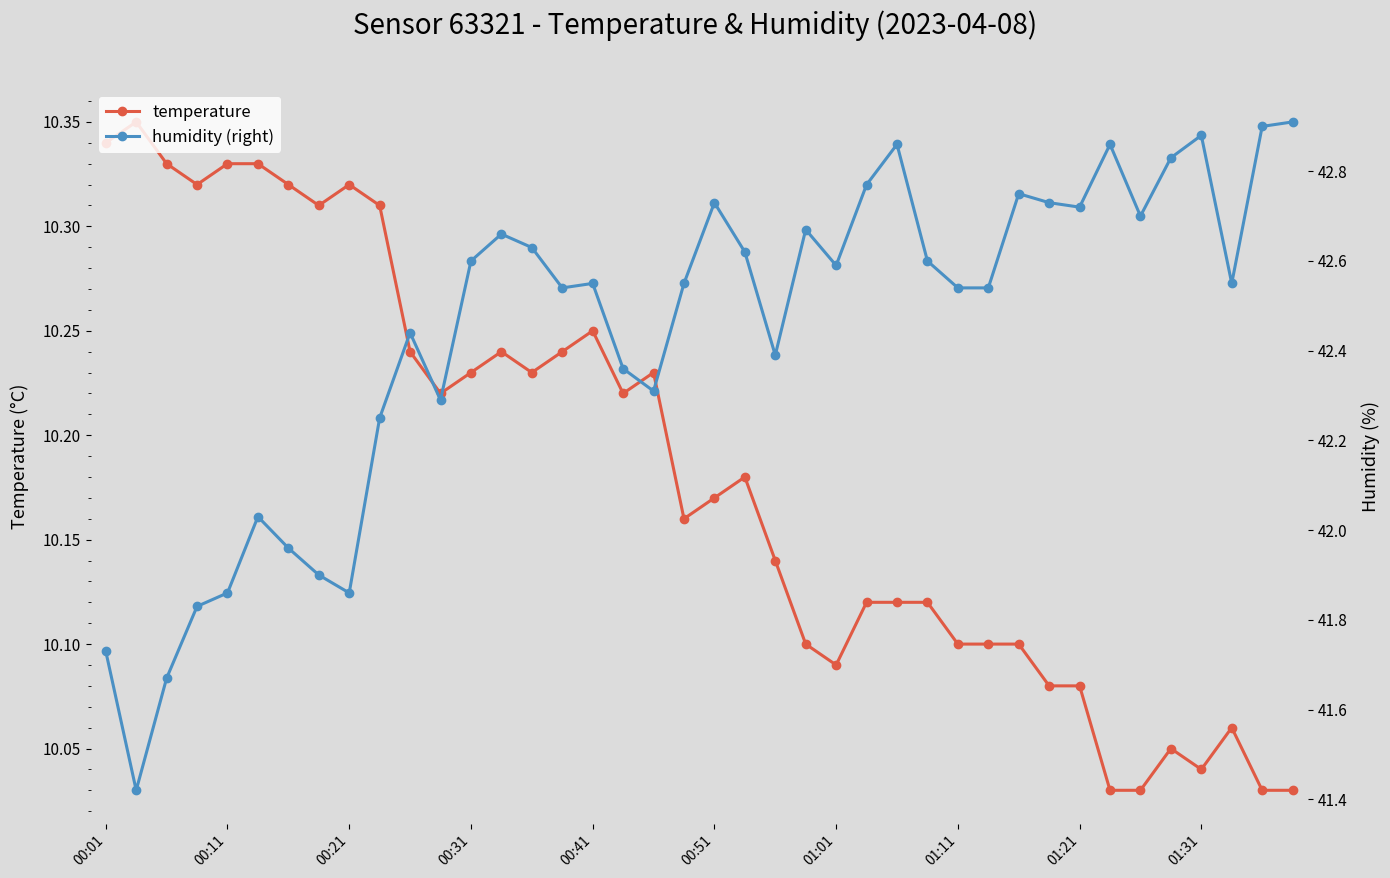

True or false: temperature has more than 1 interior local peaks.

True